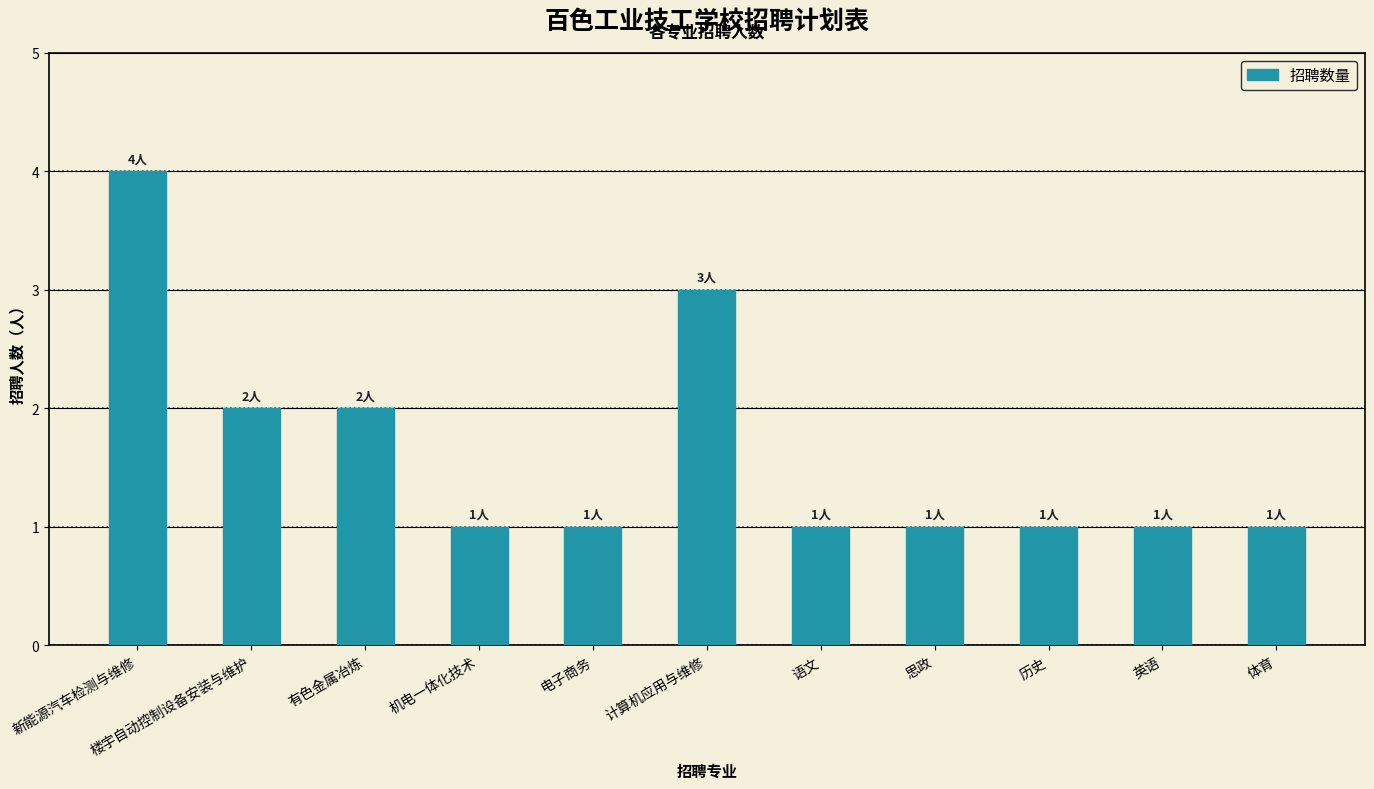

Reading left to right, extract all data points from this chart.

4	2	2	1	1	3	1	1	1	1	1